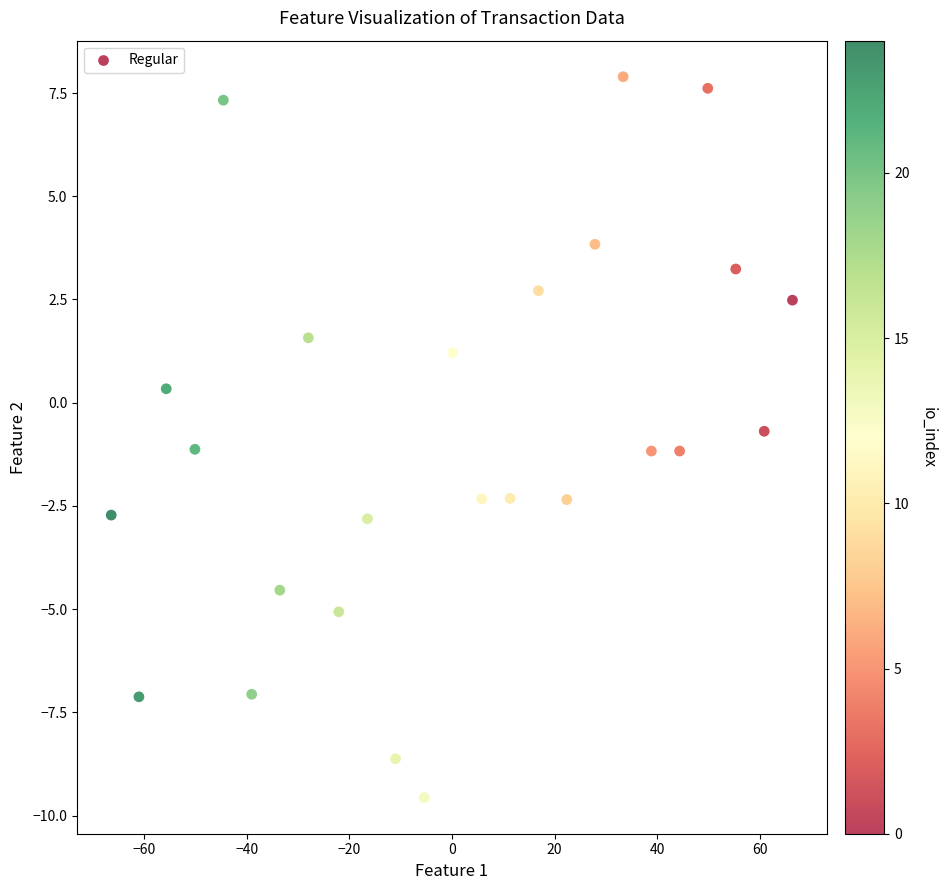

What is the range of Y values (max minus min)?

17.5